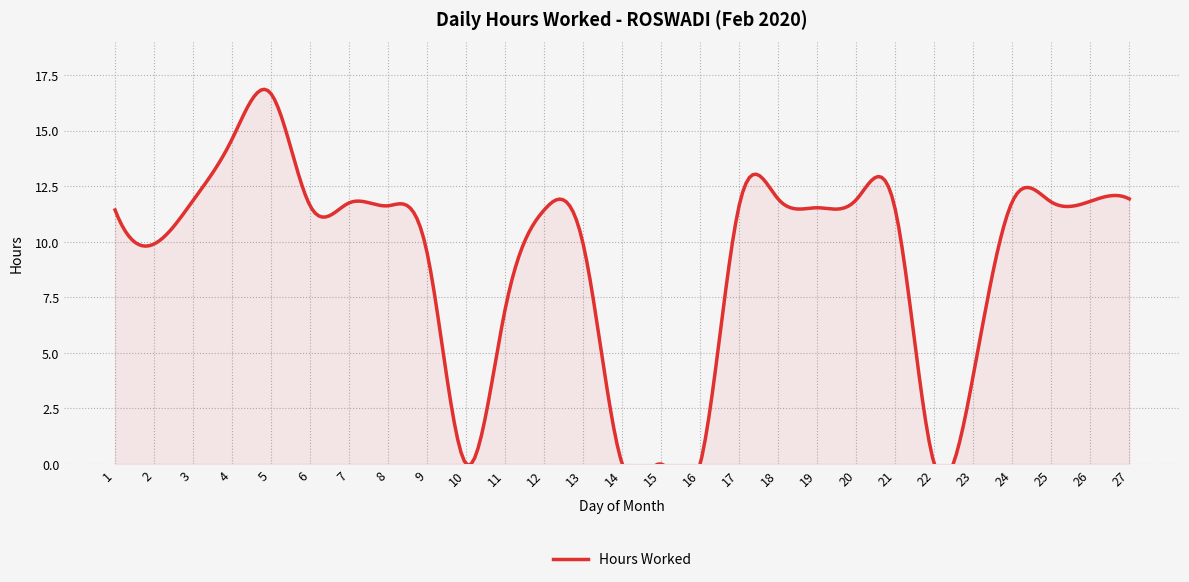

How many values are above zero?

22